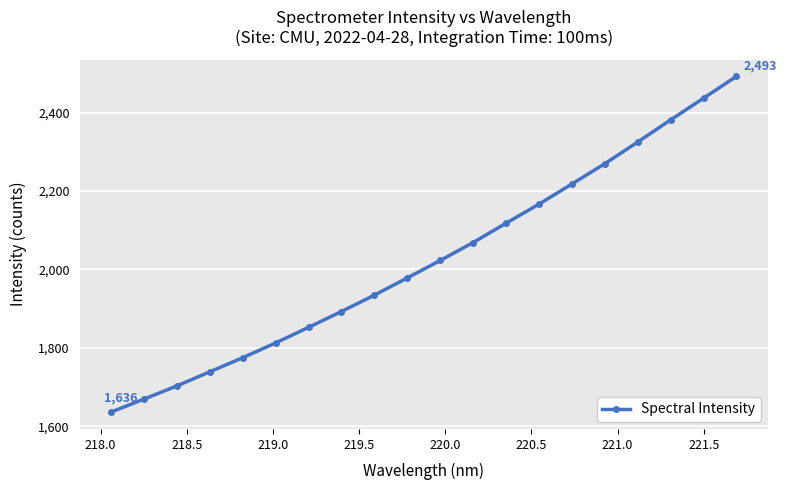

What is the value of the 9th point from the left?

1934.4